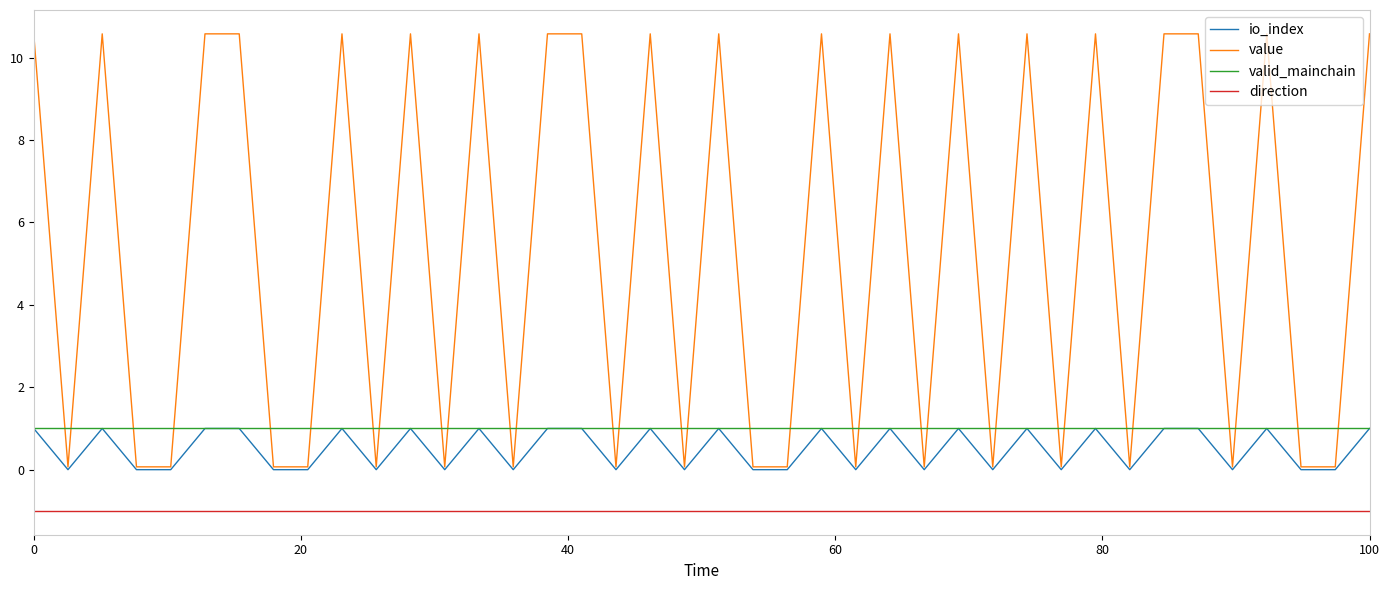

What is the highest value of the valid_mainchain series?

1.0